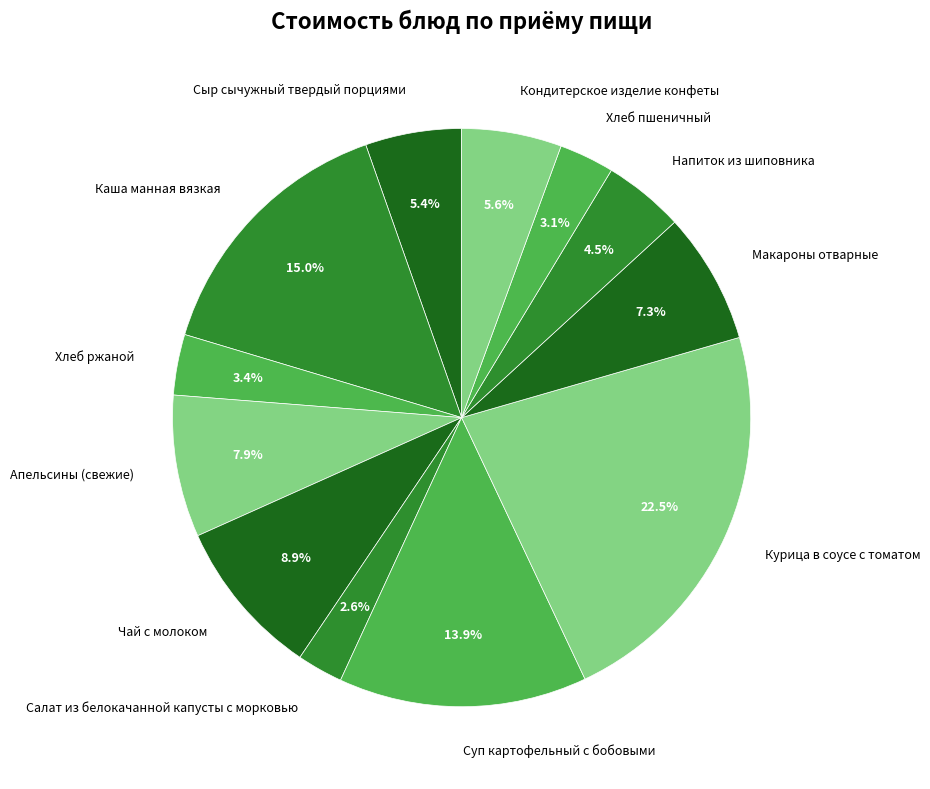

Is the sum of Апельсины (свежие) and Кондитерское изделие конфеты greater than half?

No